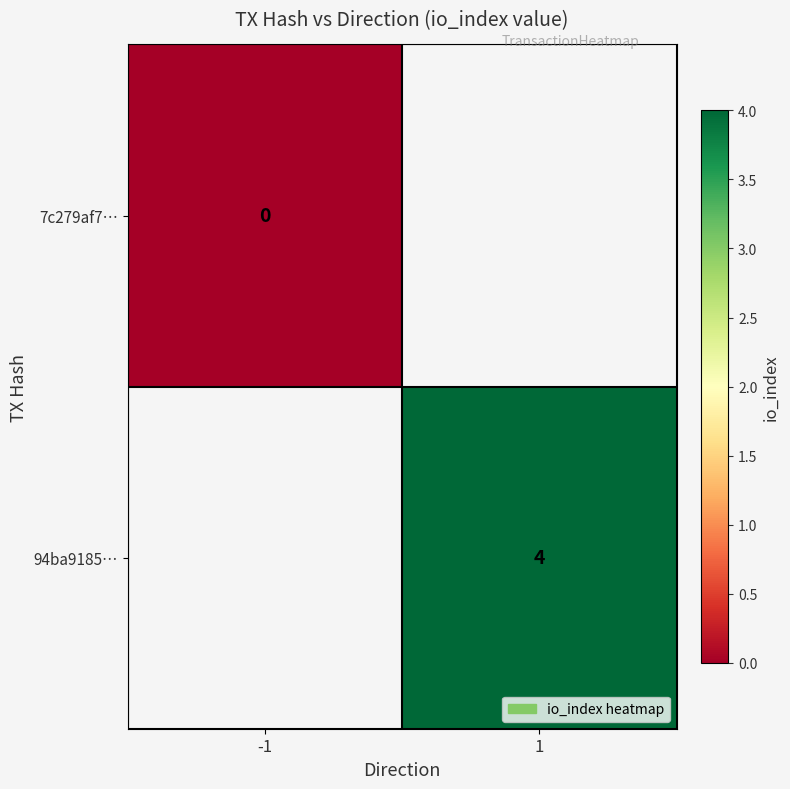

Is it true that 94ba9185… equals 4 at 1?

True